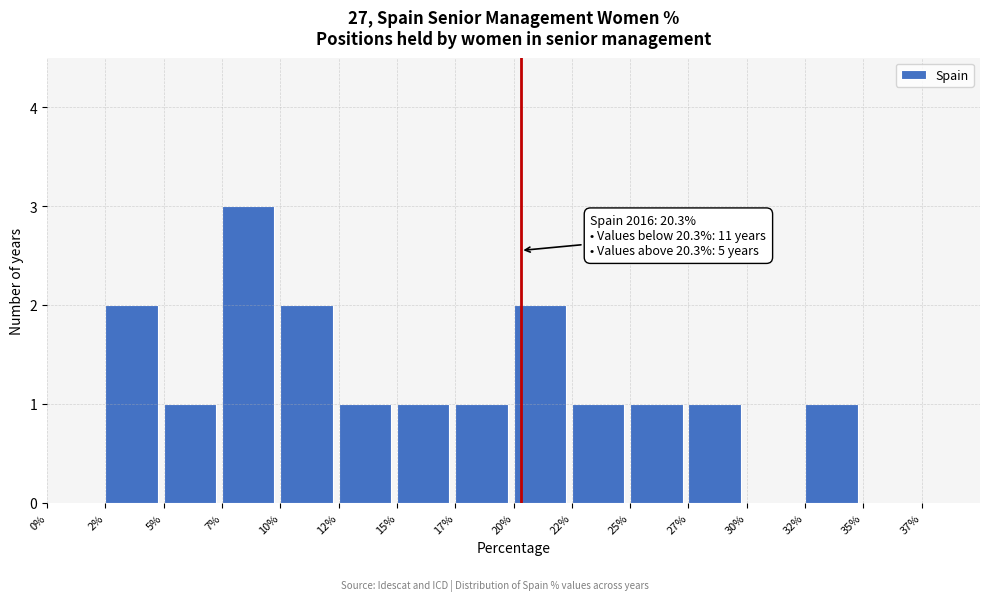

Reading left to right, extract all data points from this chart.

0%=0	2%=2	5%=1	7%=3	10%=2	12%=1	15%=1	17%=1	20%=2	22%=1	25%=1	27%=1	30%=0	32%=1	35%=0